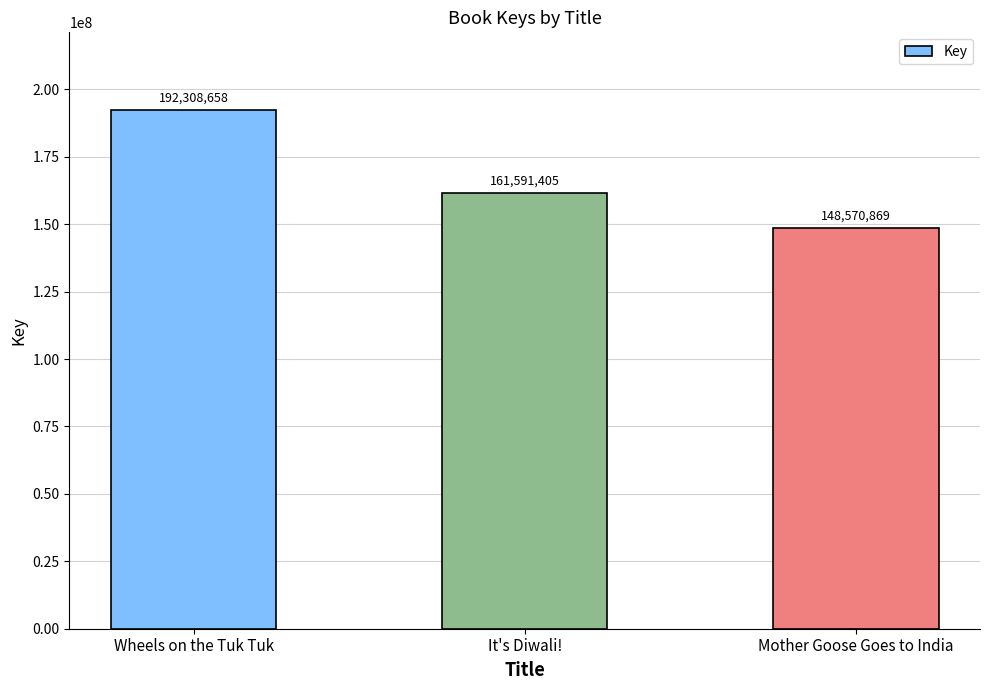

The chart shows a value of 161591405 at It's Diwali!. True or false?

True